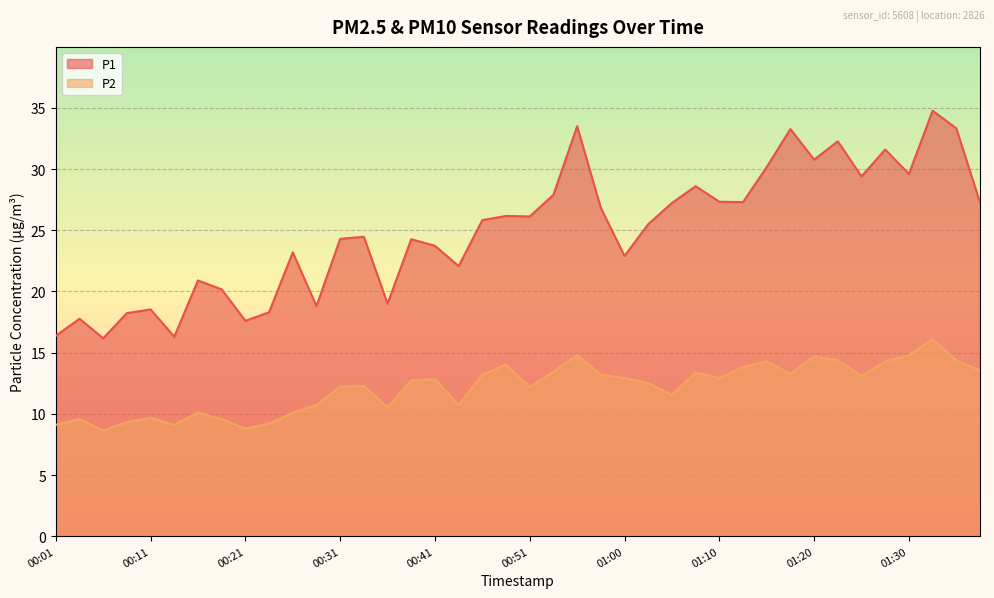

True or false: P1 and P2 cross at least once.

False